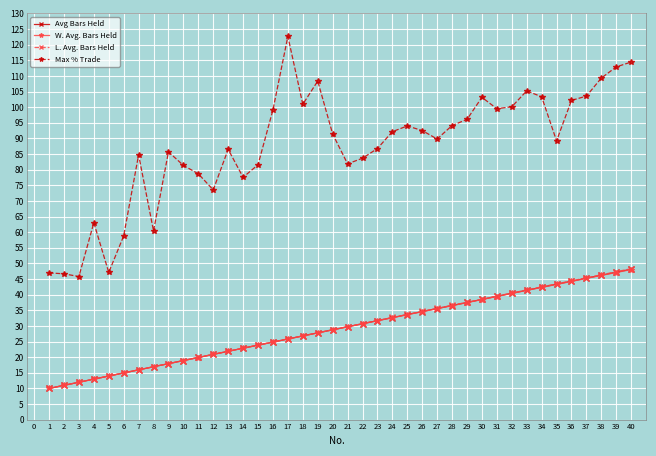

True or false: W. Avg. Bars Held and Max % Trade cross at least once.

False